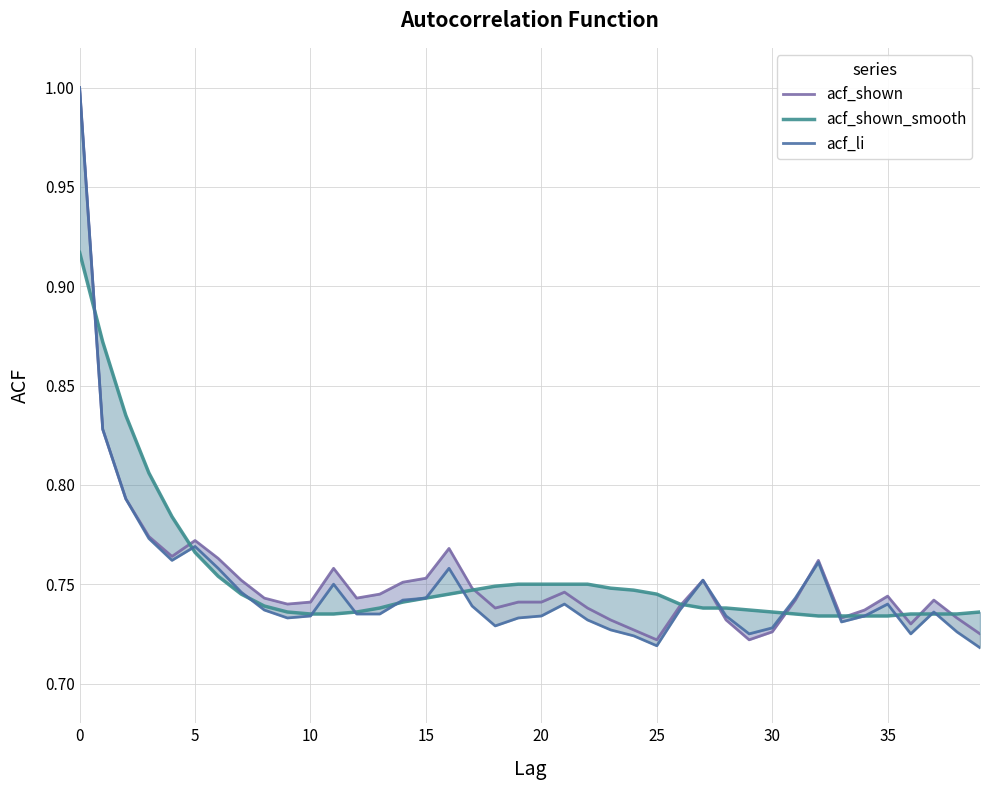

How many lines are shown in the chart?

3